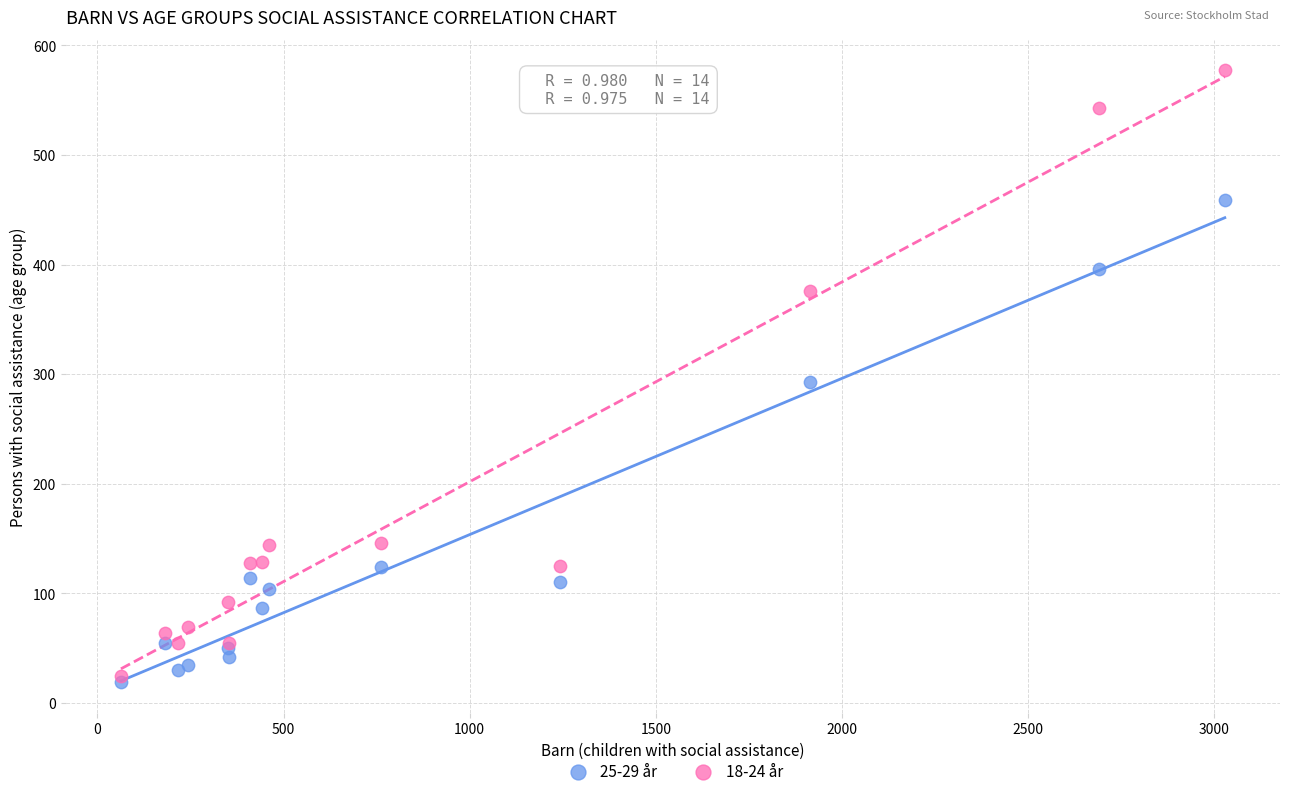

Which series has the widest spread of Y values?

18-24 år